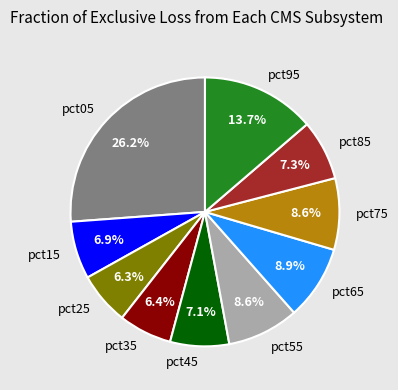

To the nearest percent, what portion does pct75 represent?

9%